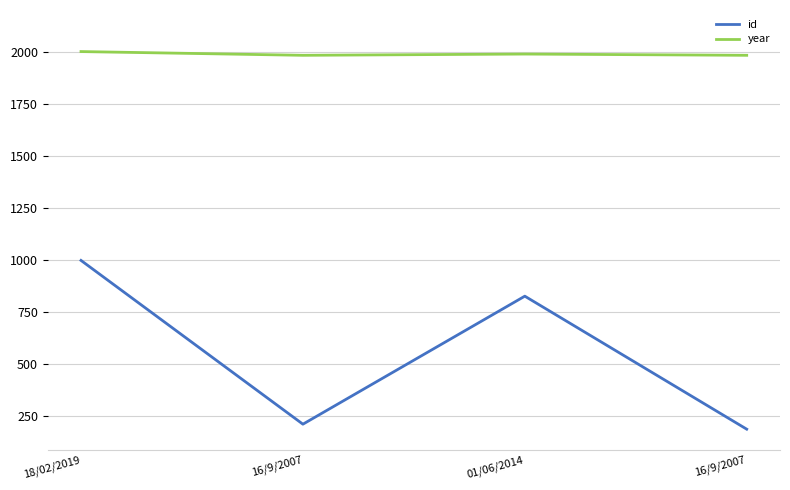

Reading left to right, extract all data points from this chart.

id: 999	211	827	187
year: 2004	1986	1992	1986